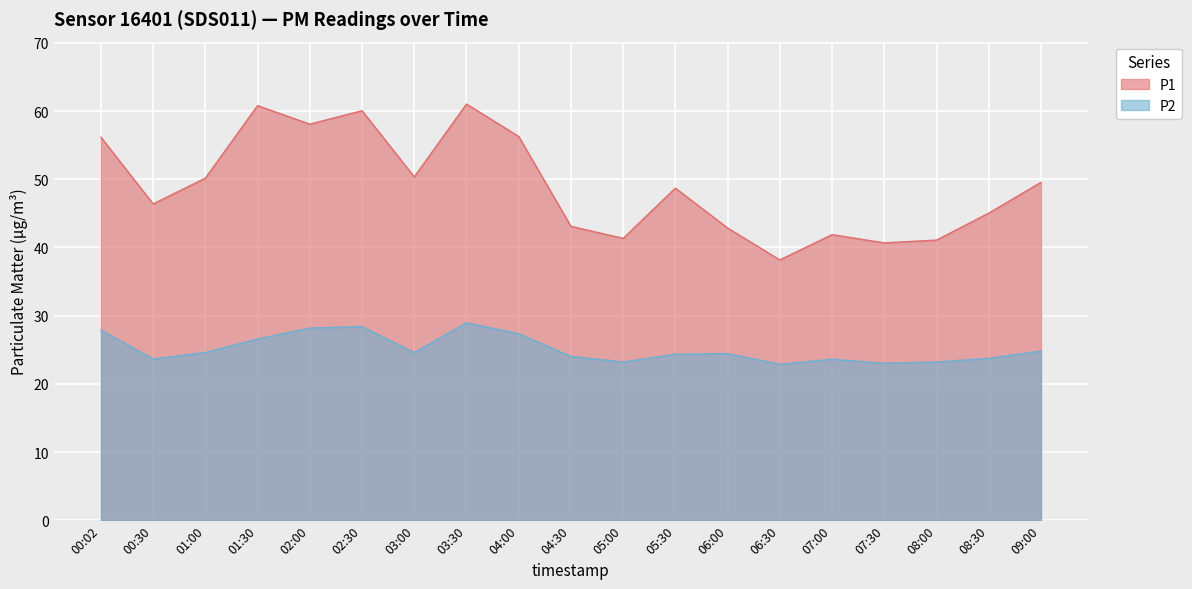

What is the sum of the P2 values at 02:00 and 08:00?

51.4